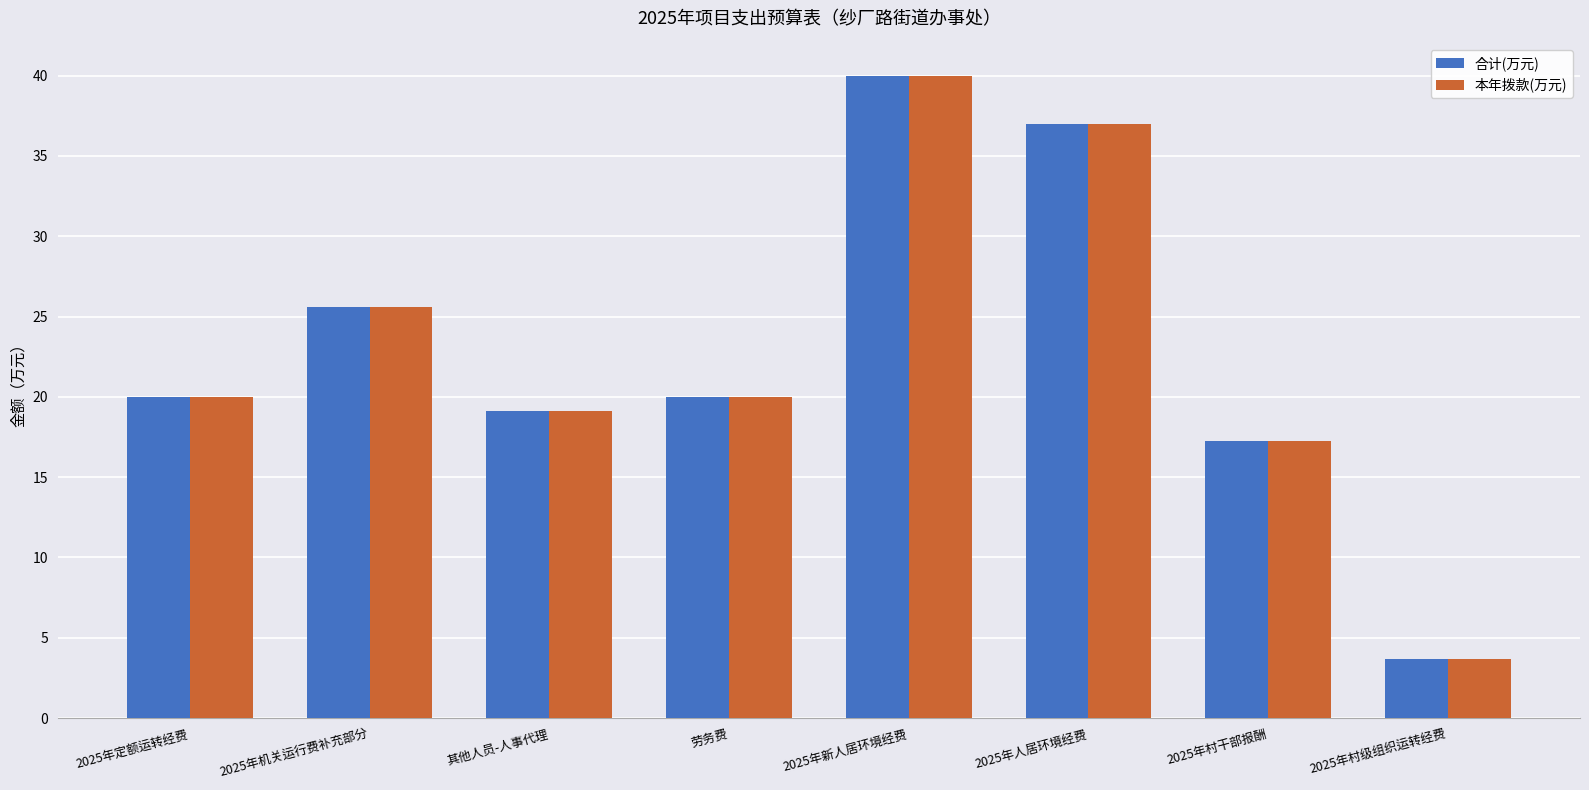

How many categories are shown in the chart?

8